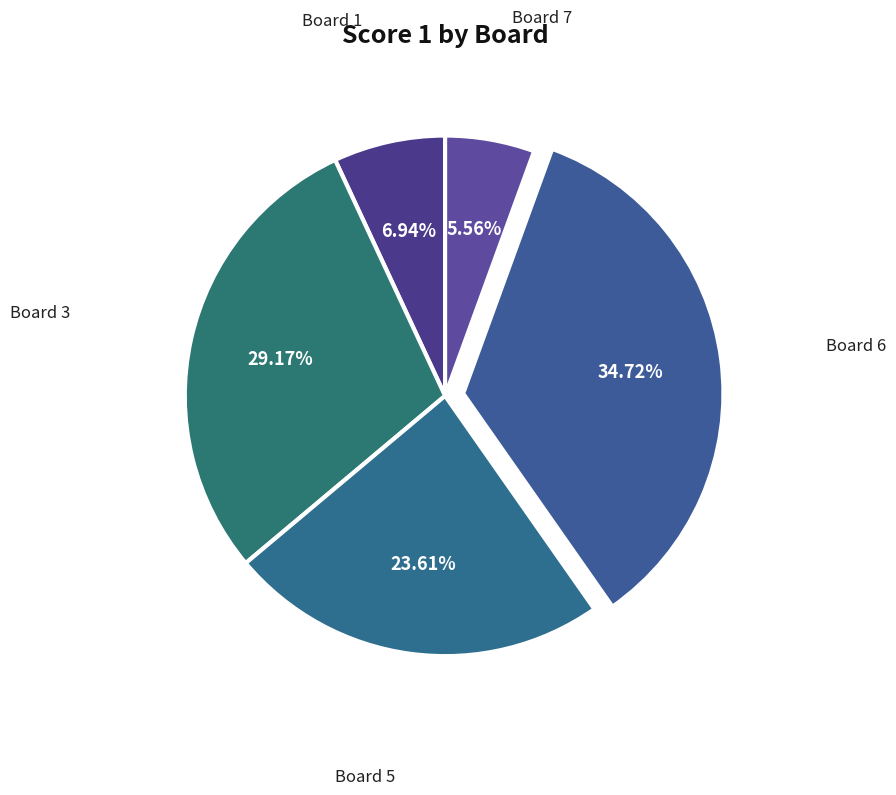

How many segments does this pie chart have?

5